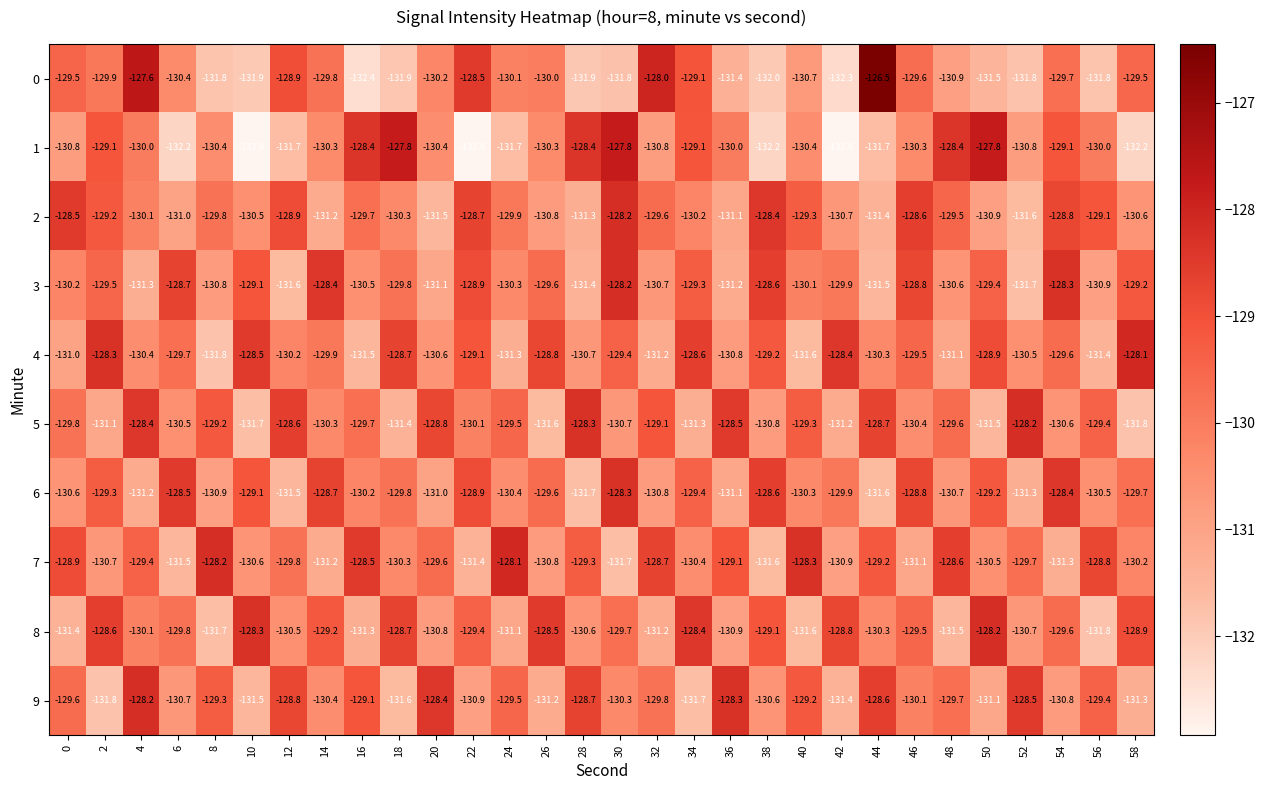

What is the maximum value shown in the chart?

-126.5